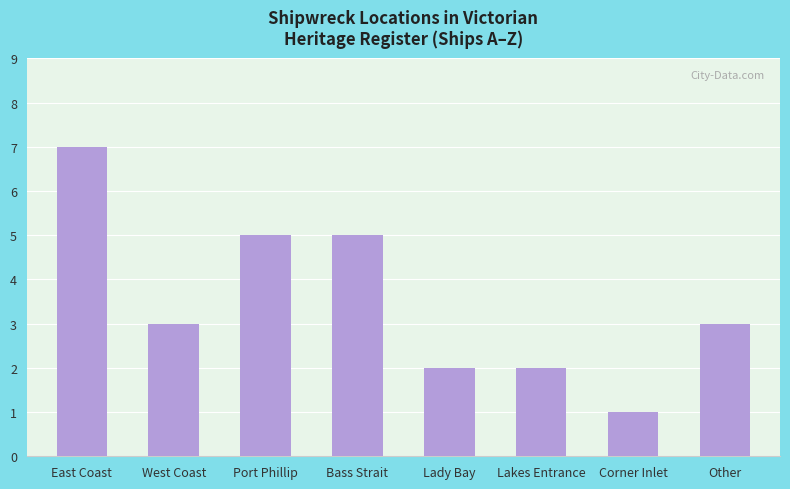

Count the number of data series in this chart.

1